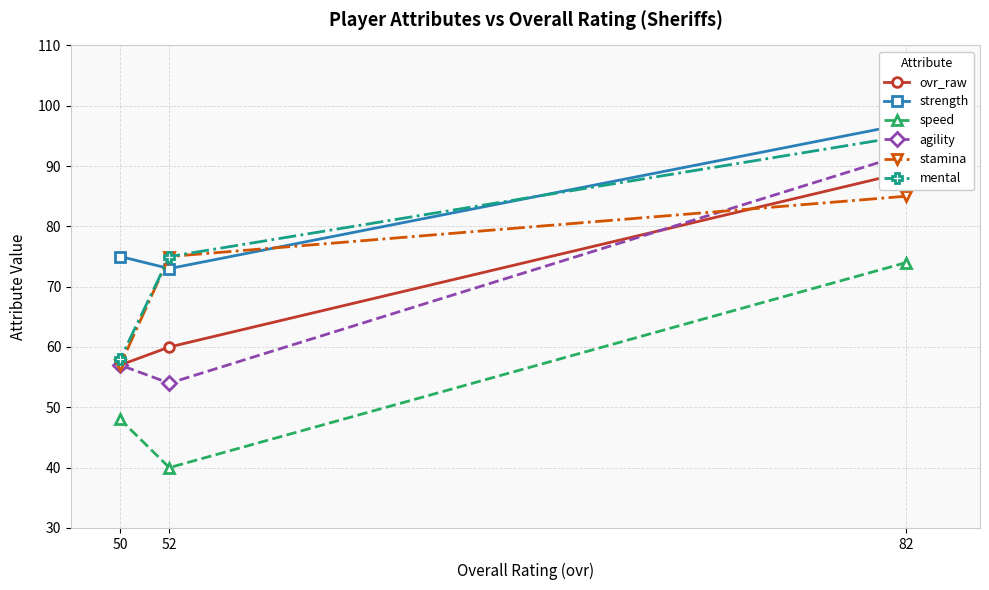

What is the total value across all series at 52?

377